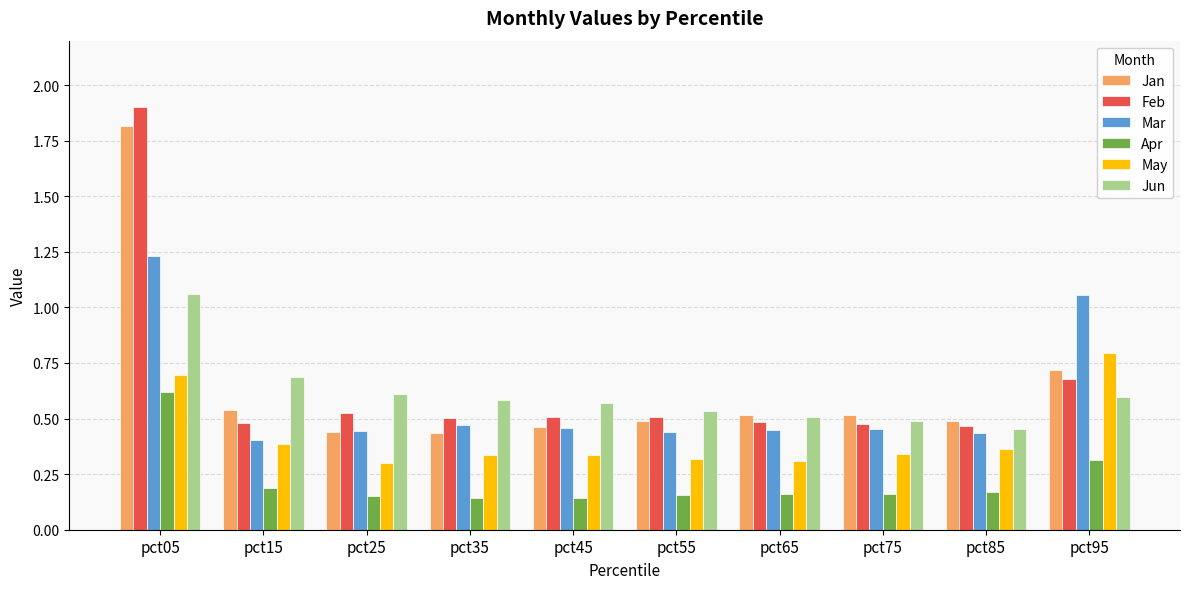

What is the sum of the Apr values at pct65 and pct05?

0.8